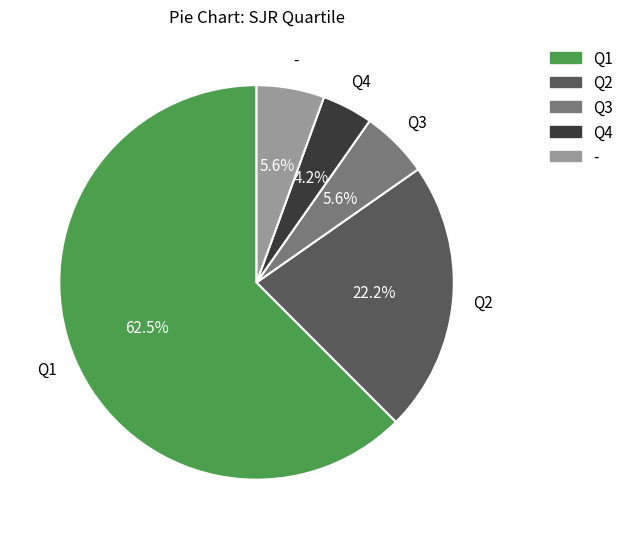

Does Q1 account for over 50% of the chart?

Yes